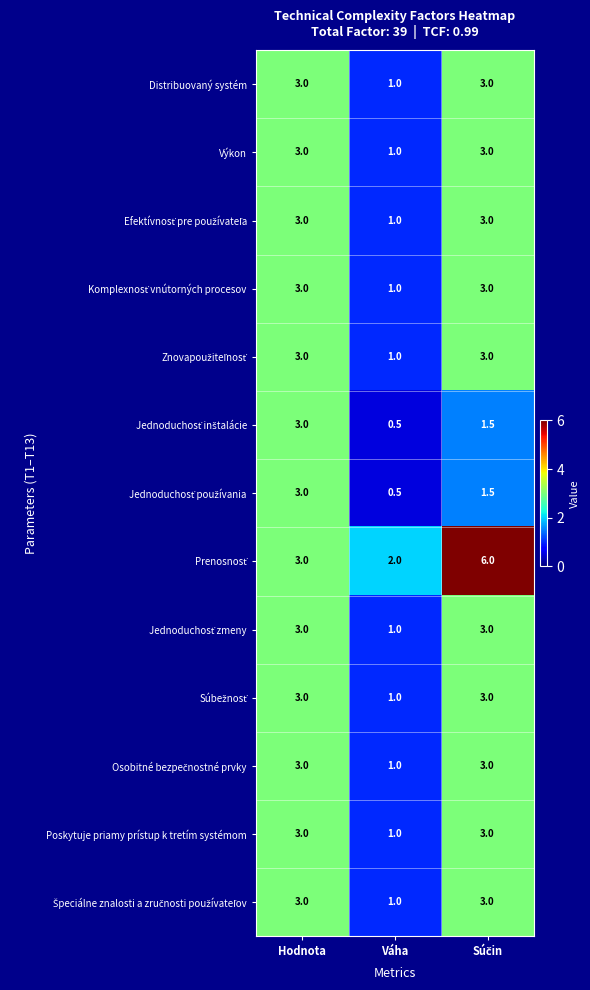

The value of Výkon at Hodnota is 3.0. True or false?

True